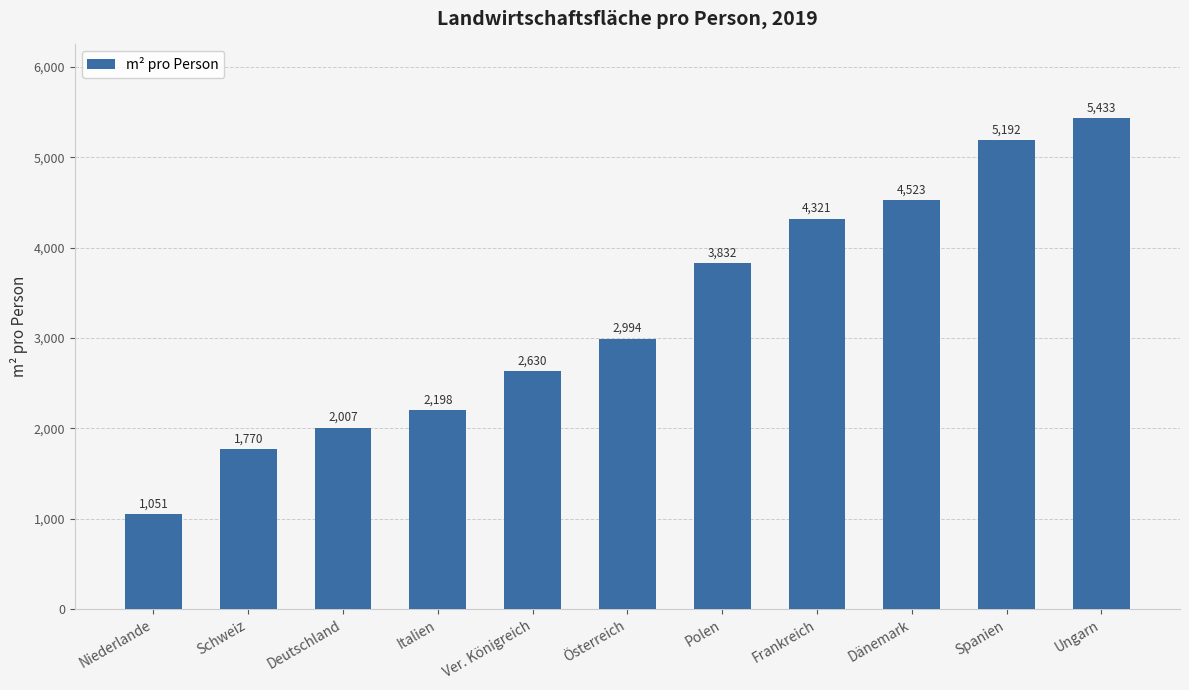

What is the sum of the values at Ver. Königreich and Niederlande?

3681.1